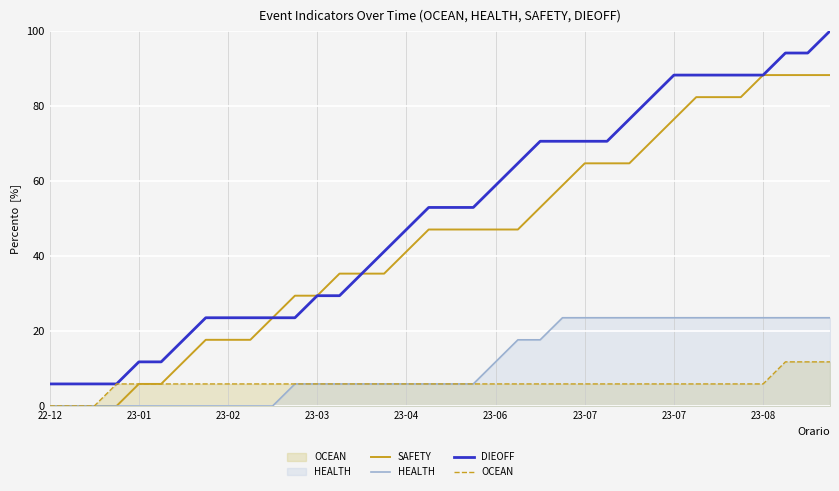

How many categories are shown in the chart?

36